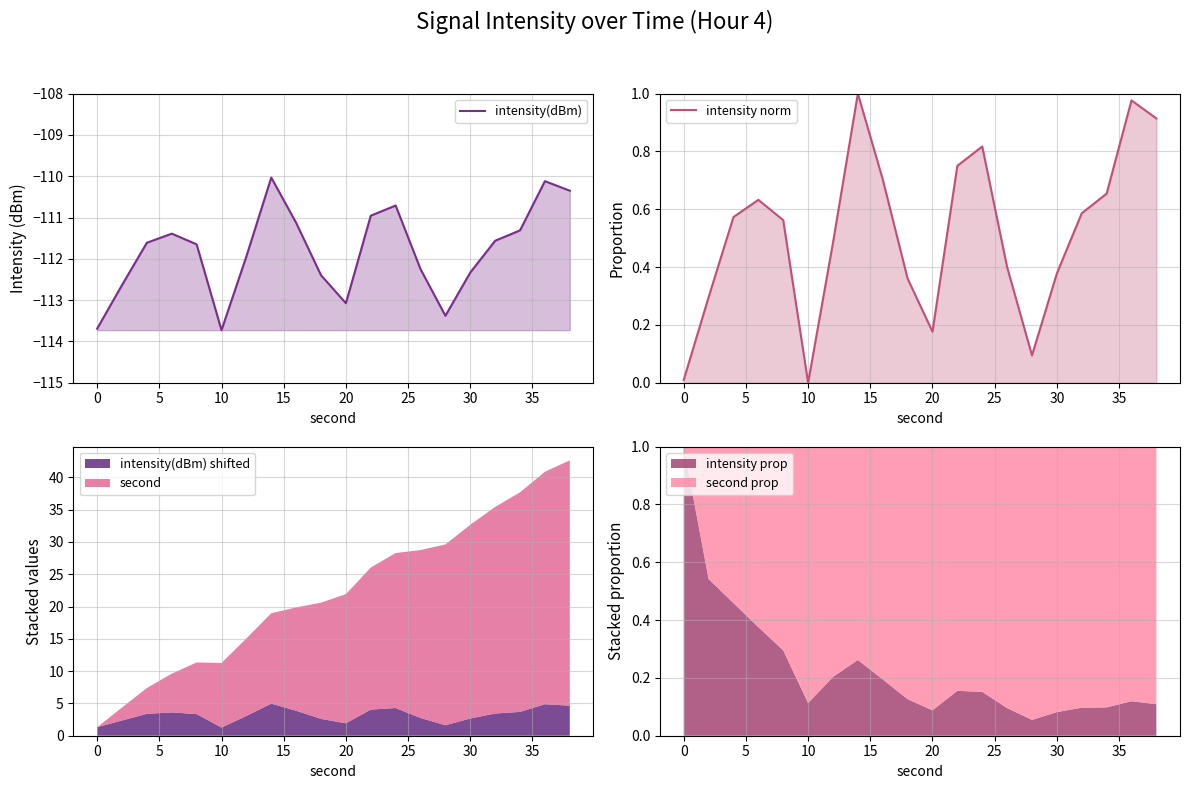

Which series changed the most between 30 and 35?

intensity(dBm)